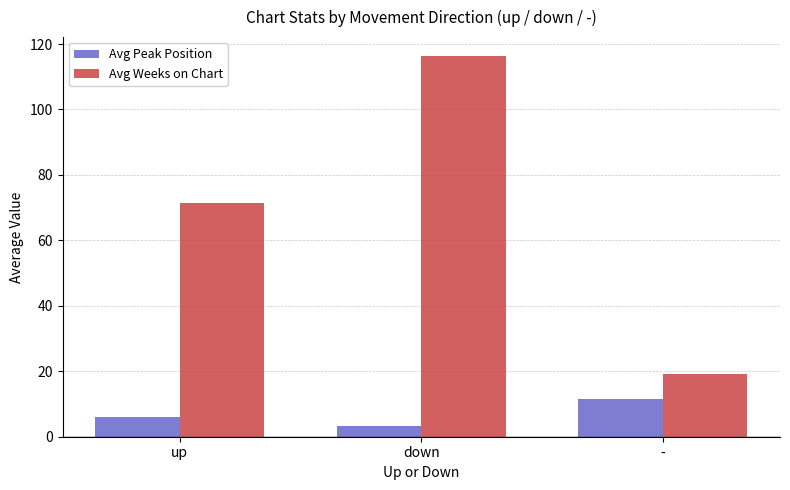

What is the difference between the highest and lowest values at down?

113.0